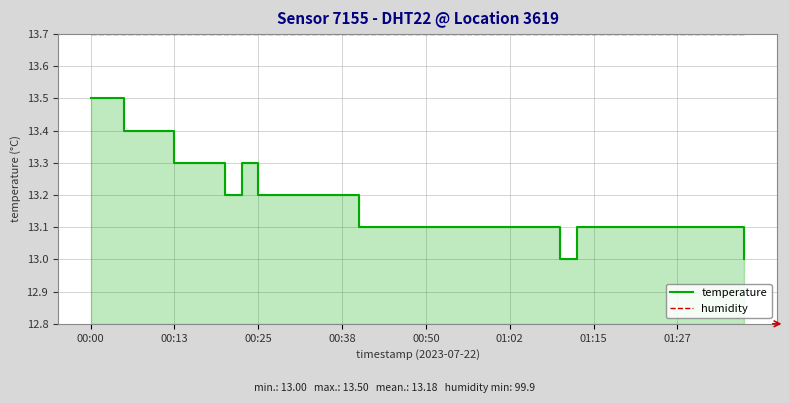

The value of humidity at 00:25 is 18.0. True or false?

False